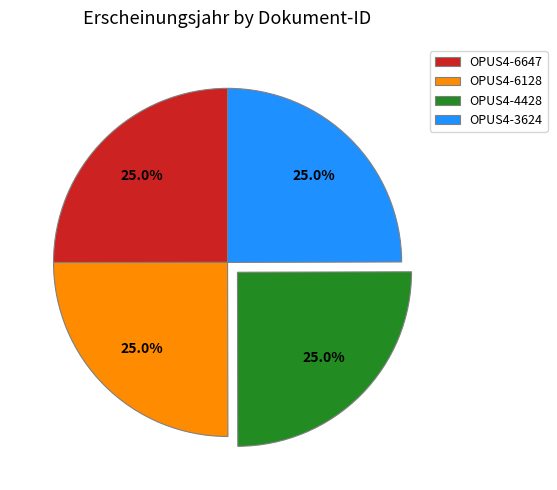

Is there any slice that represents more than half of the pie?

No